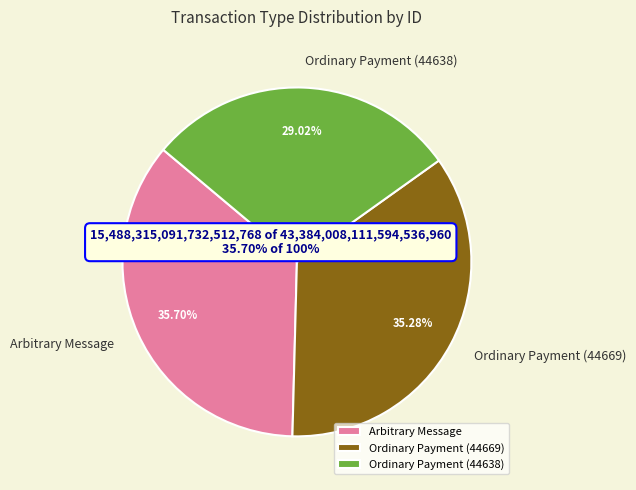

Is it true that Ordinary Payment (44669) is 24% of the pie?

False